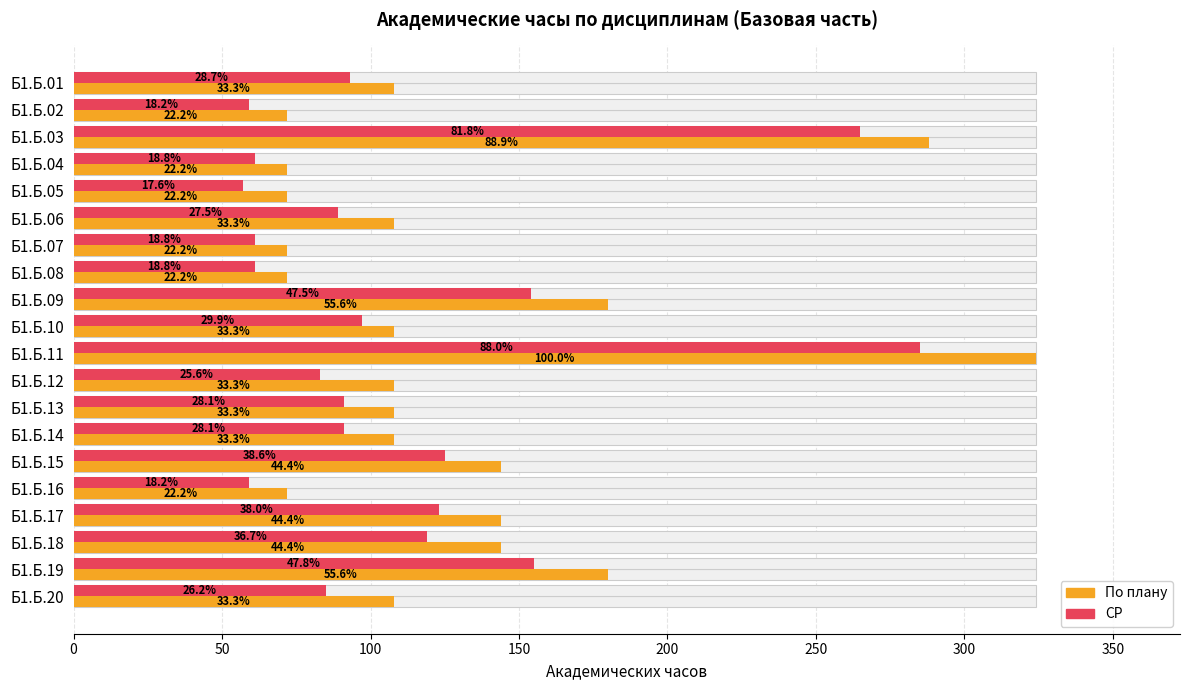

What are all the series names shown in the legend?

По плану, СР